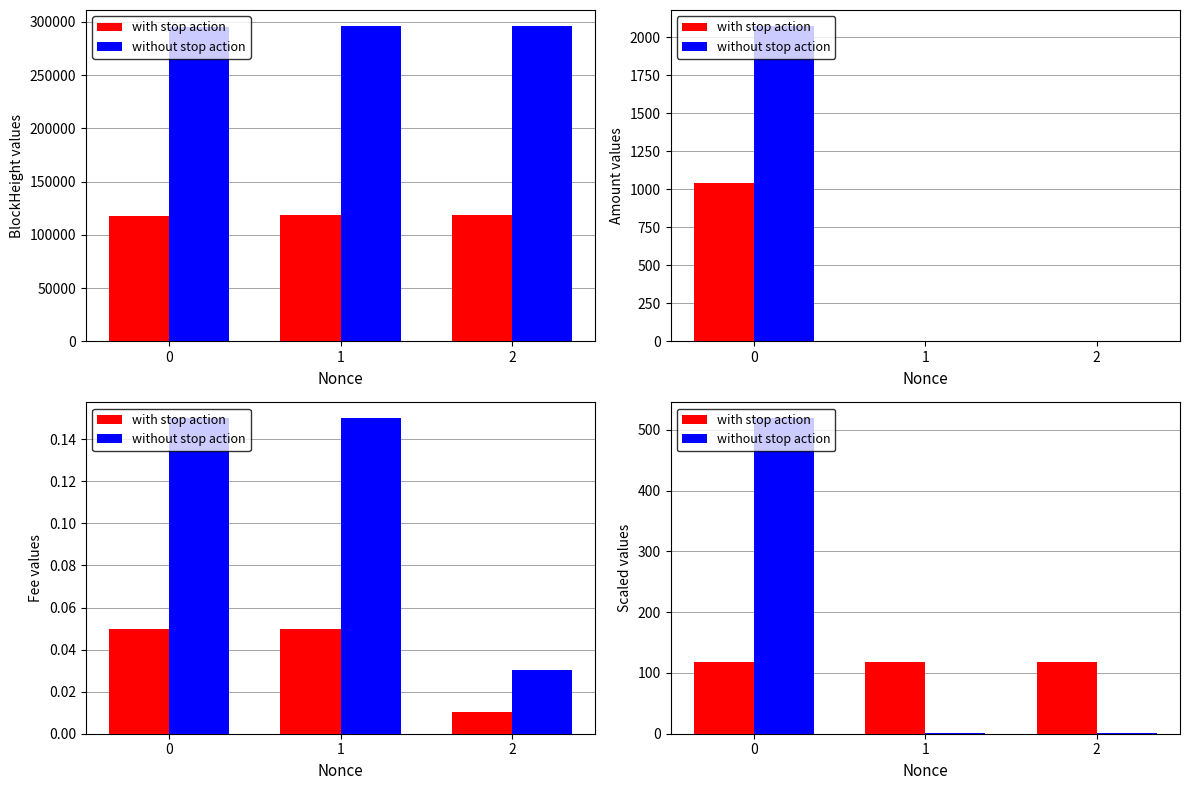

The without stop action series shows 1.0 at 2. True or false?

True